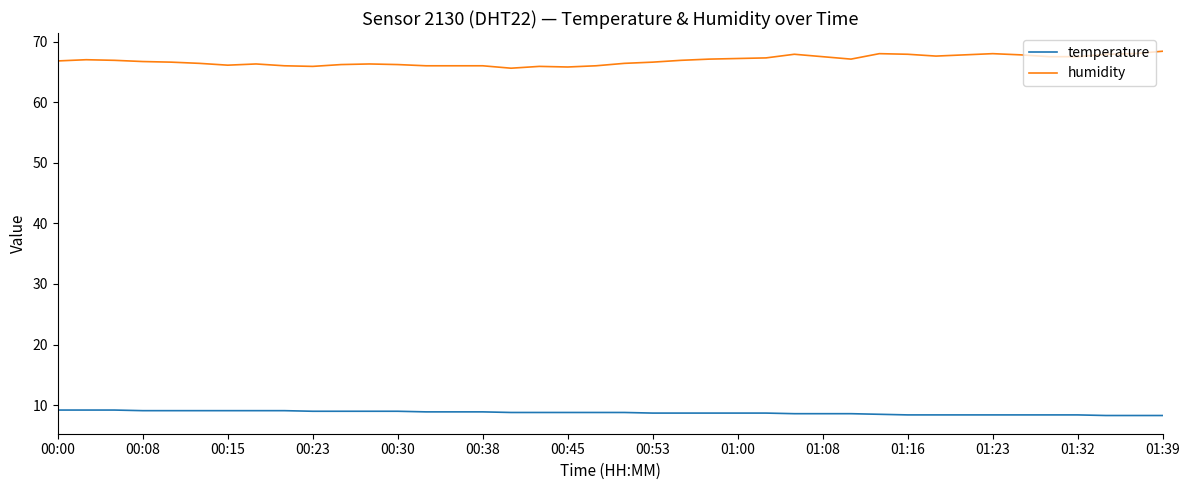

What are all the series names shown in the legend?

temperature, humidity